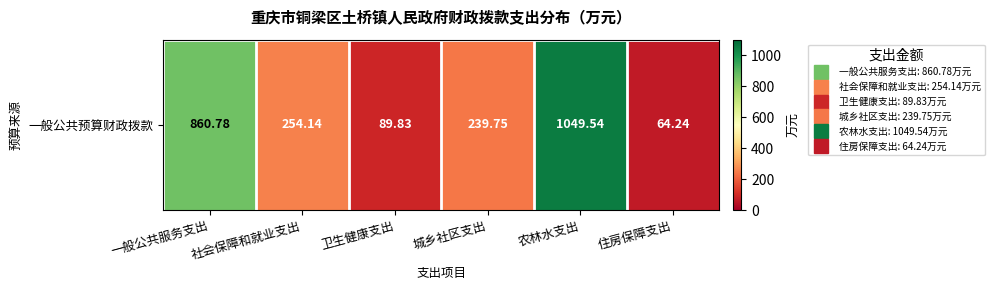

What is the difference between the second highest and minimum values?

796.5